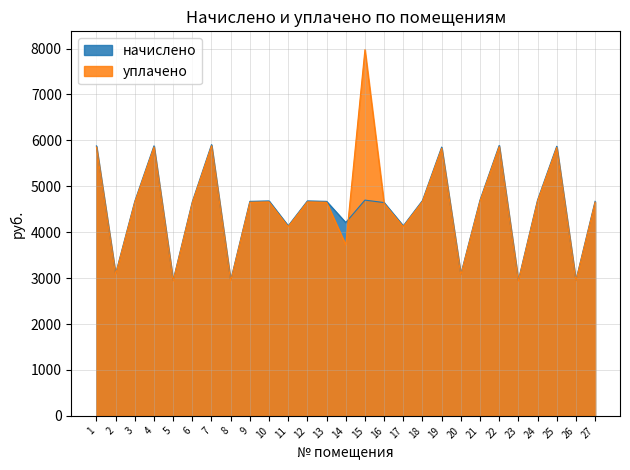

Between 5 and 17, which is larger?

17